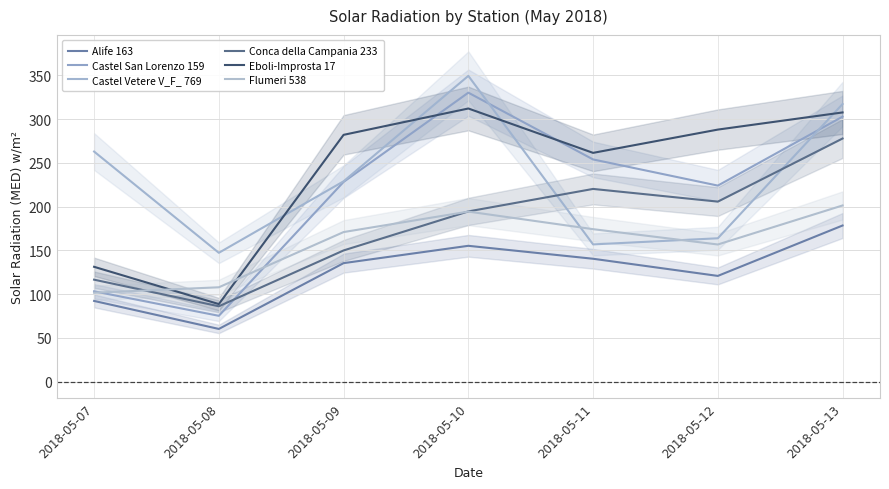

What is the difference between the maximum and minimum values in the Castel San Lorenzo 159 series?

255.0